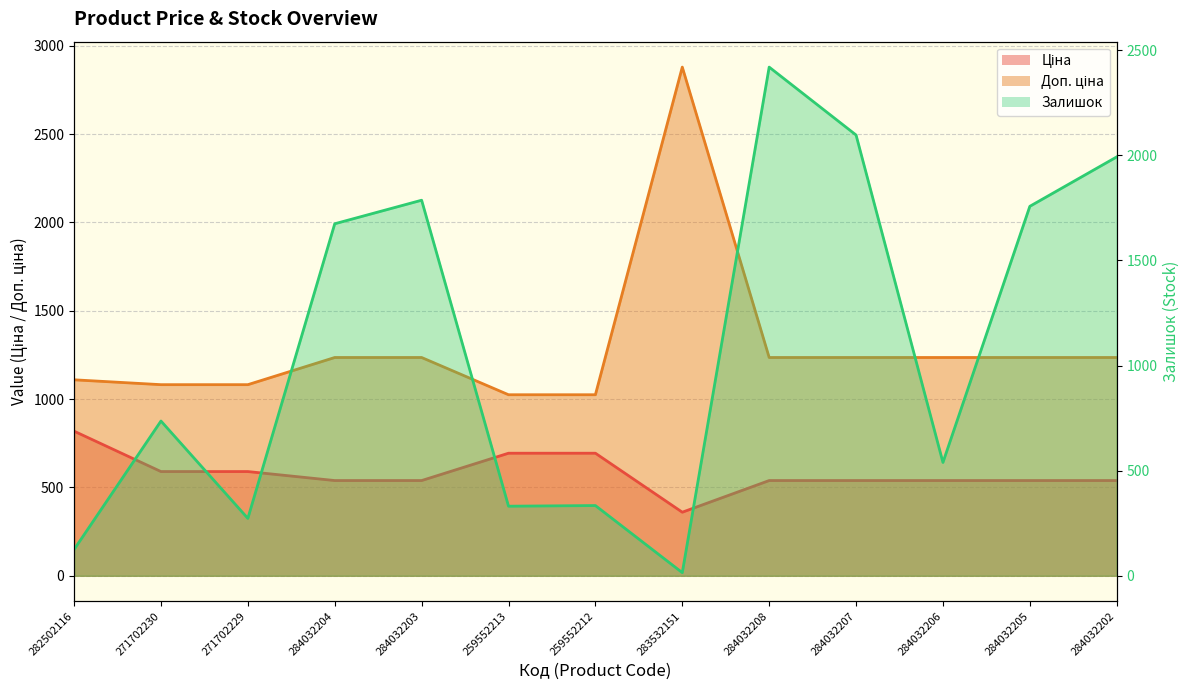

What is the sum of the Доп. ціна values at 284032205 and 284032208?

2470.8